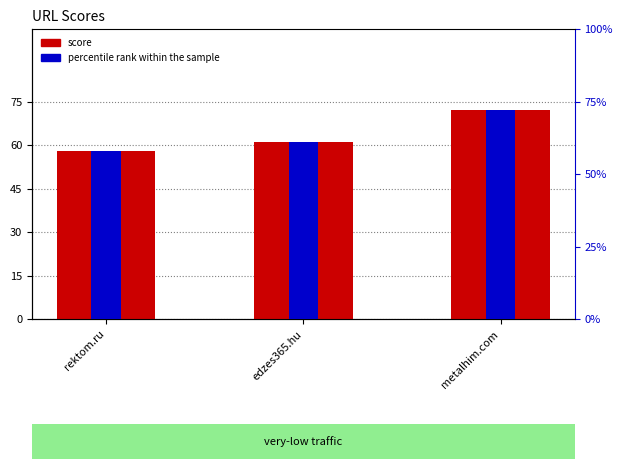

What is the difference between the highest and lowest values at edzes365.hu?

60.4